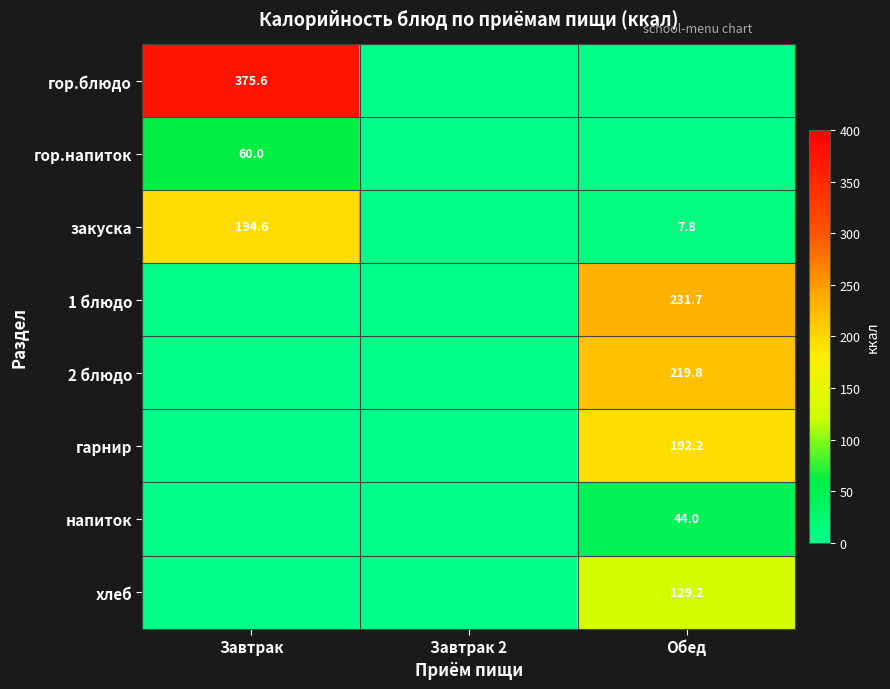

Which label corresponds to the smallest value in the chart?

Завтрак 2